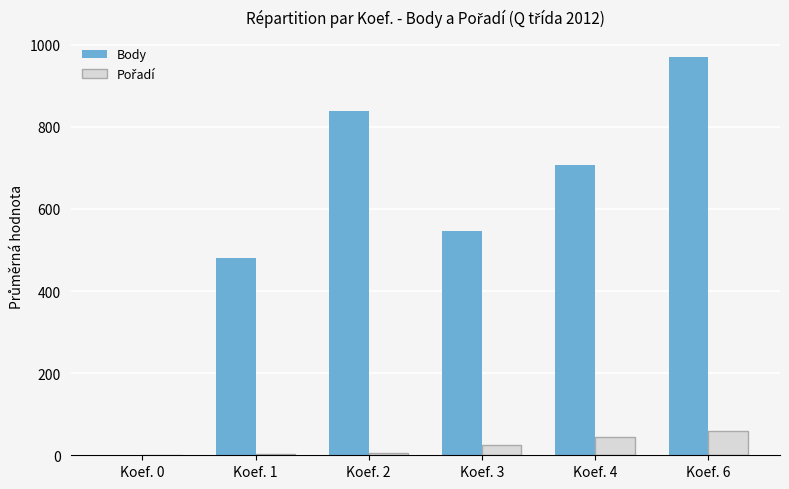

What is the total value across all series at Koef. 3?

570.3